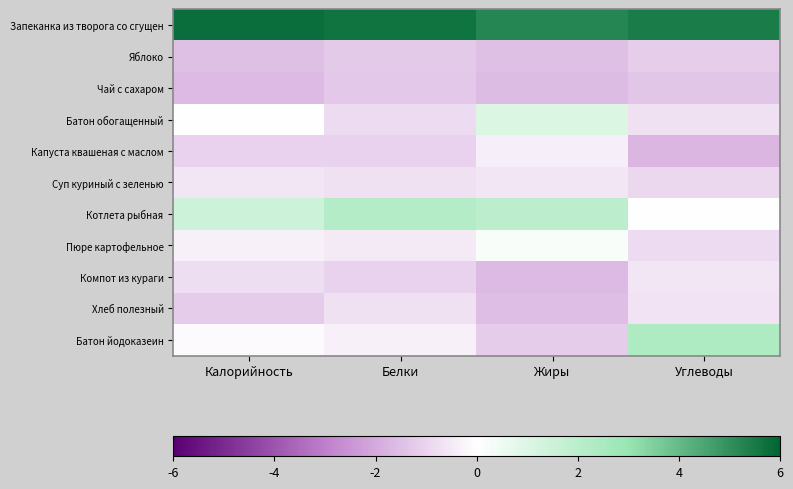

What is the maximum value shown in the chart?

5.8